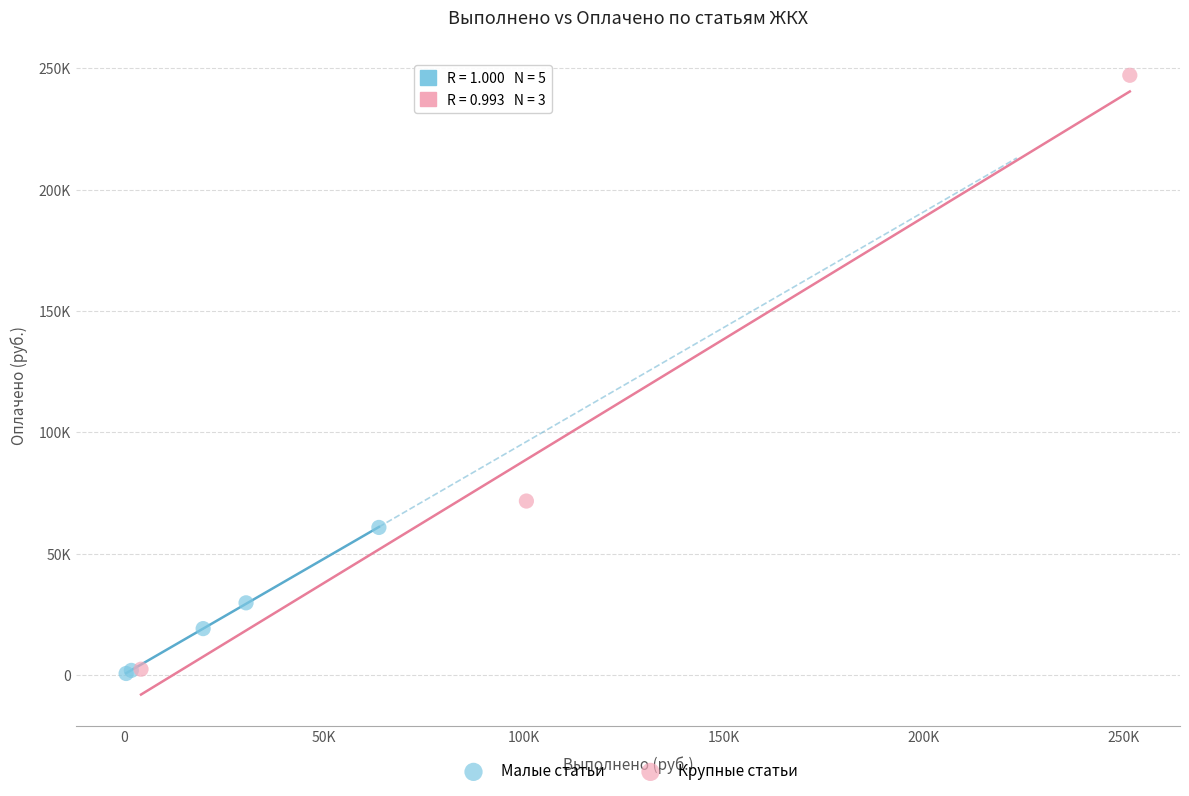

Which series has the widest spread of Y values?

Крупные статьи